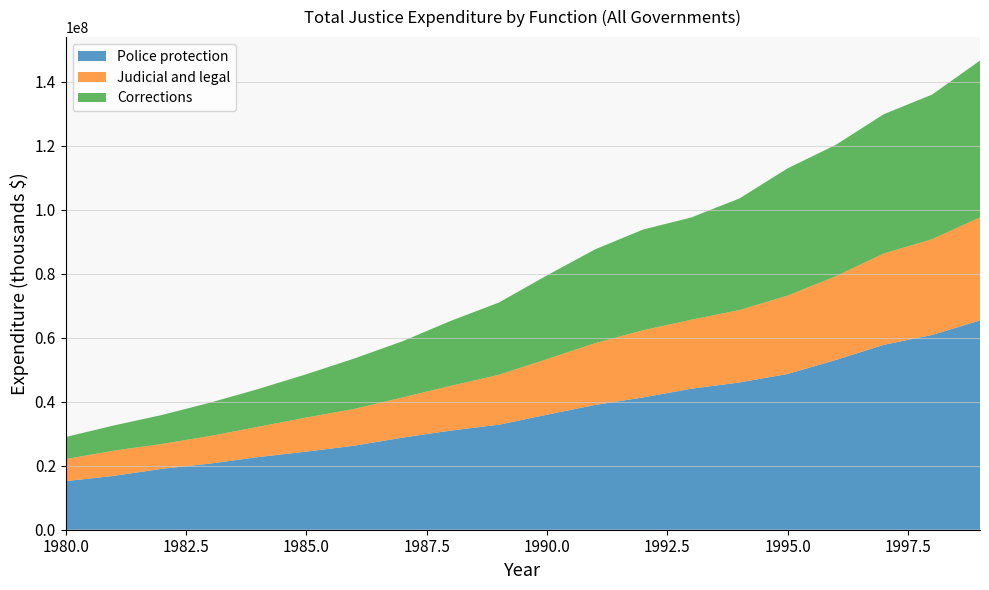

Reading left to right, extract all data points from this chart.

Police protection: 1980=15163029	1981=16822094	1982=19022184	1983=20648200	1984=22685766	1985=24399355	1986=26254993	1987=28767553	1988=30960824	1989=32794182	1990=35923479	1991=38971240	1992=41326531	1993=44036756	1994=46004536	1995=48644529	1996=53007425	1997=57753530	1998=60828213	1999=65364070
Judicial and legal: 1980=6900751	1981=7868822	1982=7770785	1983=8620604	1984=9463180	1985=10628816	1986=11485446	1987=12555026	1988=13970563	1989=15588664	1990=17356826	1991=19298379	1992=20988888	1993=21558403	1994=22601706	1995=24471689	1996=26157907	1997=28528774	1998=29901380	1999=32184560
Corrections: 1980=6900751	1981=7868822	1982=9048947	1983=10411363	1984=11793744	1985=13534897	1986=15759366	1987=17548769	1988=20299155	1989=22566622	1990=26153654	1991=29297200	1992=31461433	1993=31946667	1994=34864322	1995=39752230	1996=41028843	1997=43511148	1998=45169860	1999=49006871